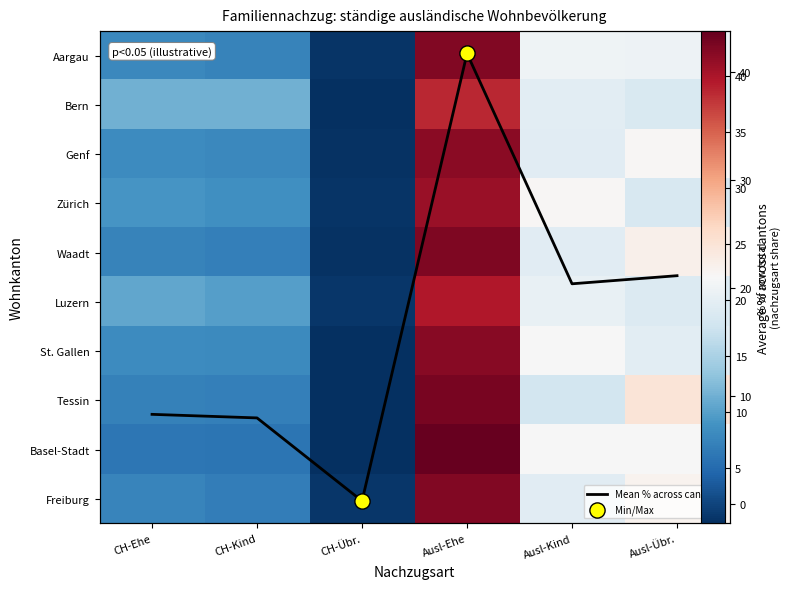

True or false: Waadt has a value of 12.2 at CH-Kind.

False